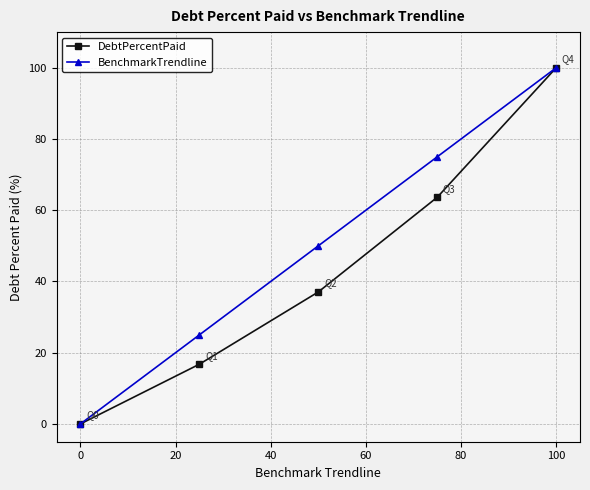

List the series in order of their overall mean, lowest first.

DebtPercentPaid, BenchmarkTrendline